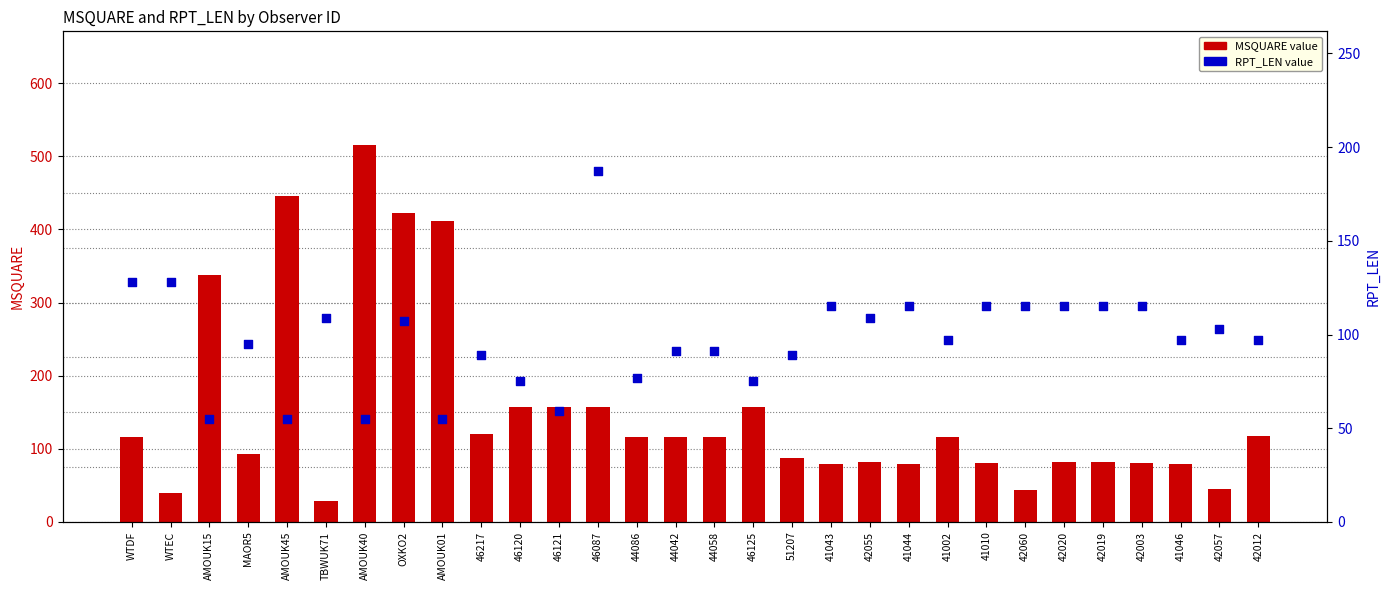

Which series contains the highest Y value?

MSQUARE